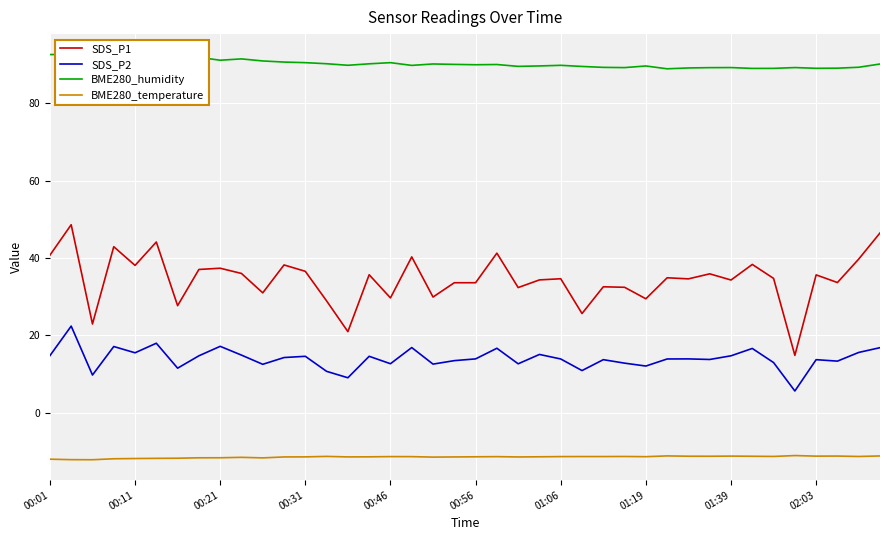

How many categories are shown in the chart?

40